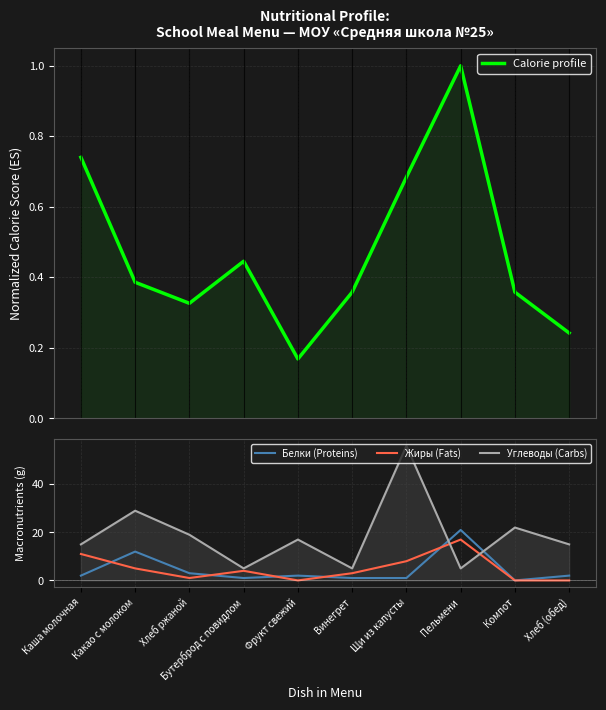

Which series has the largest total across all categories?

Углеводы (Carbs)